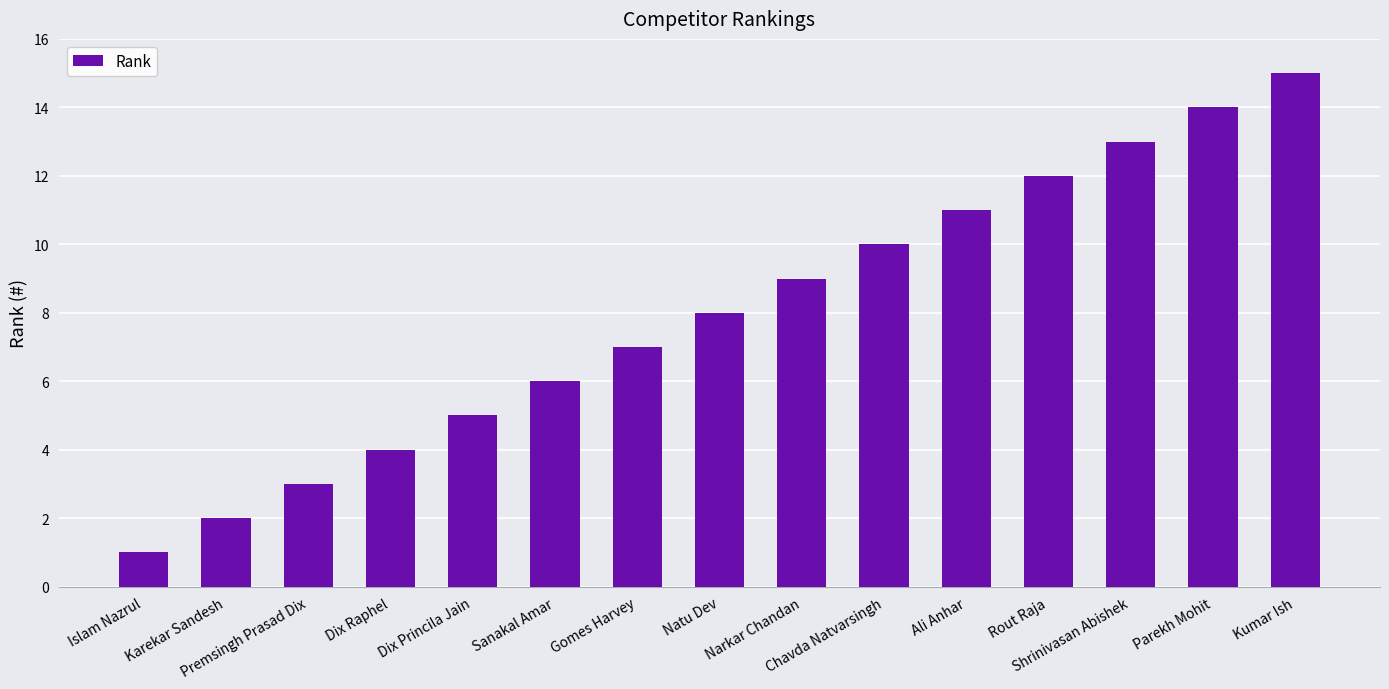

Between Chavda Natvarsingh and Sanakal Amar, which is larger?

Chavda Natvarsingh